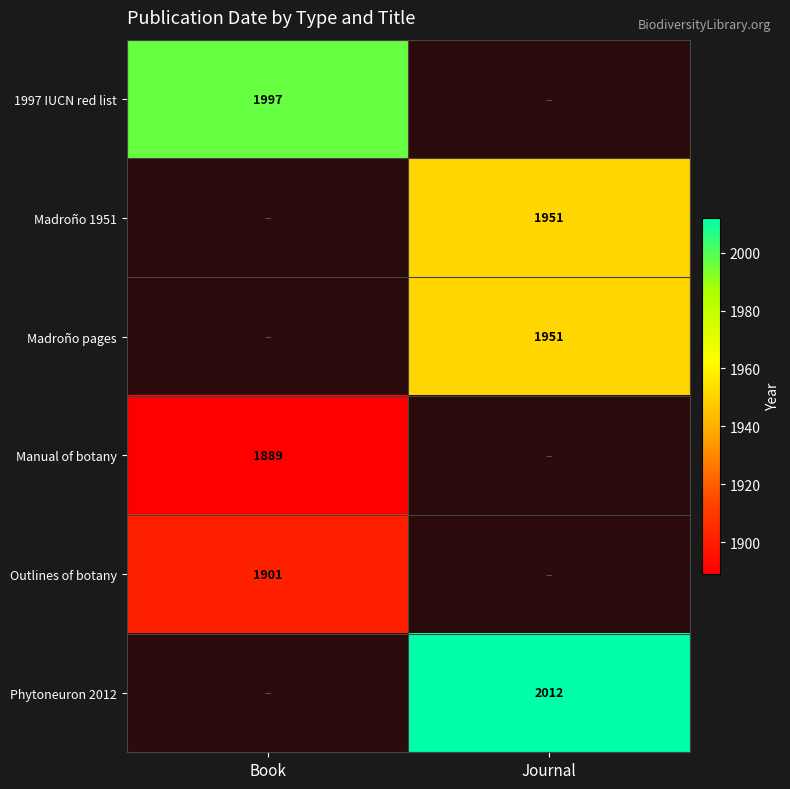

What is the difference between the highest and lowest values at Book?

108.0